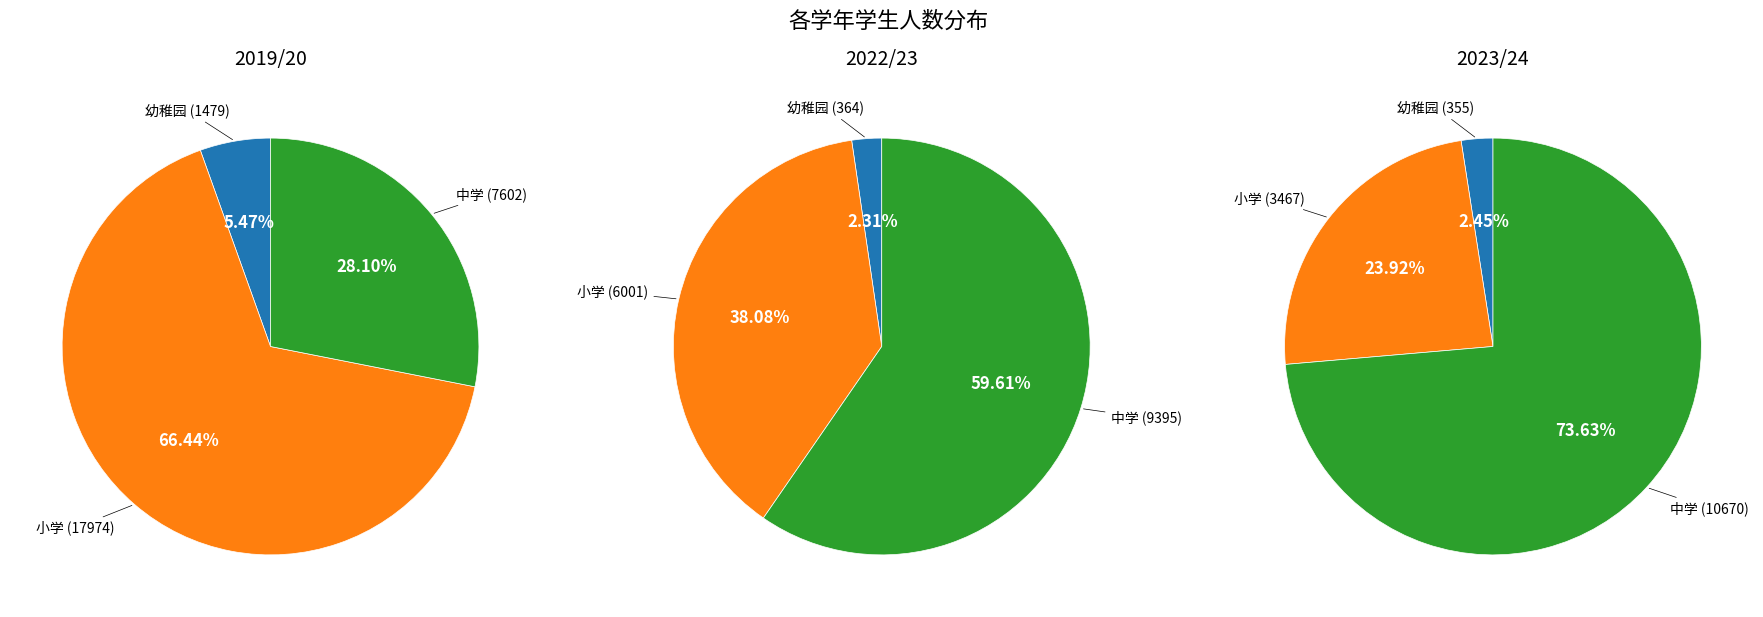

Rank the categories by 2022/23 value from lowest to highest.

幼稚园, 小学, 中学